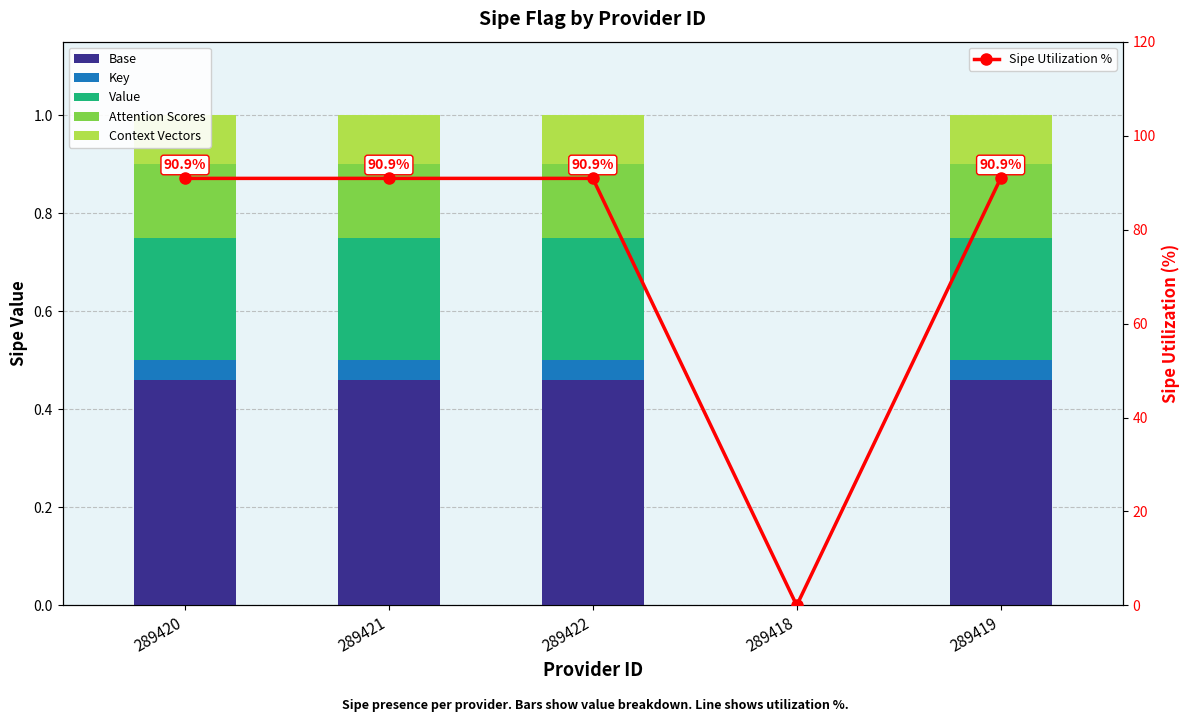

What is the label of the 5th bar from the right?

289420